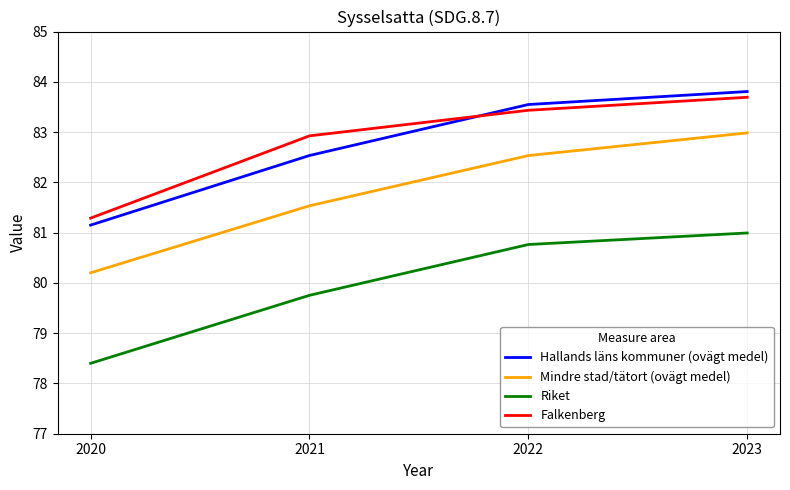

What is the approximate value of Falkenberg at 2023?

83.7